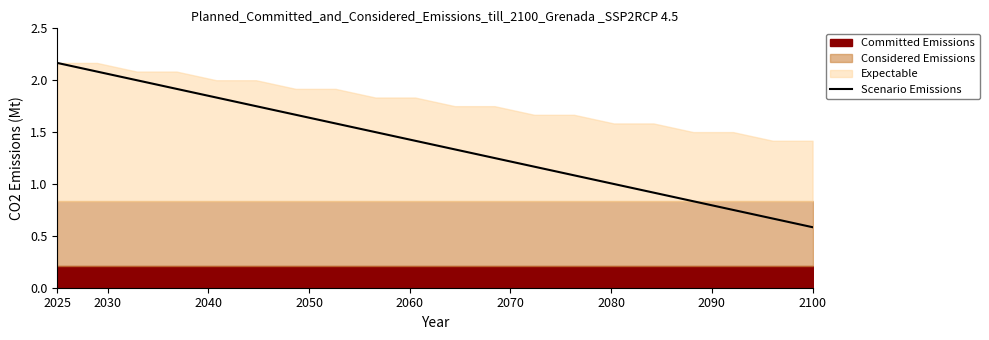

Which category has the lowest value in the Scenario Emissions series?

2100